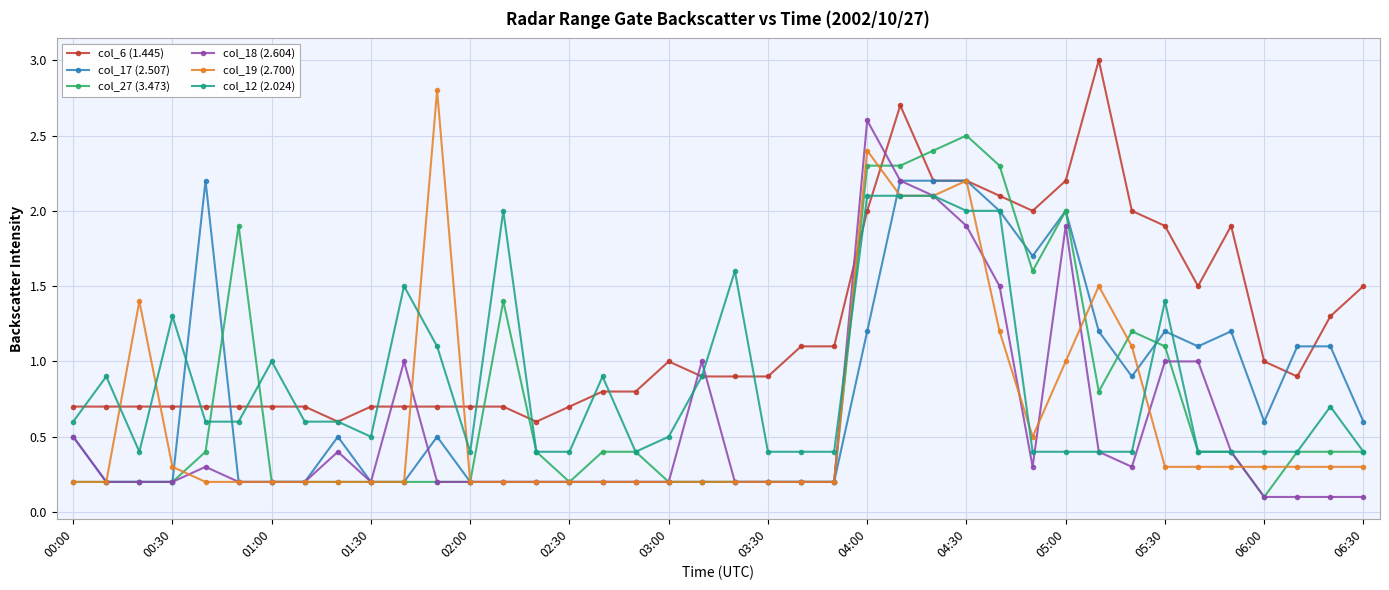

Which series has the largest total across all categories?

col_6 (1.445)